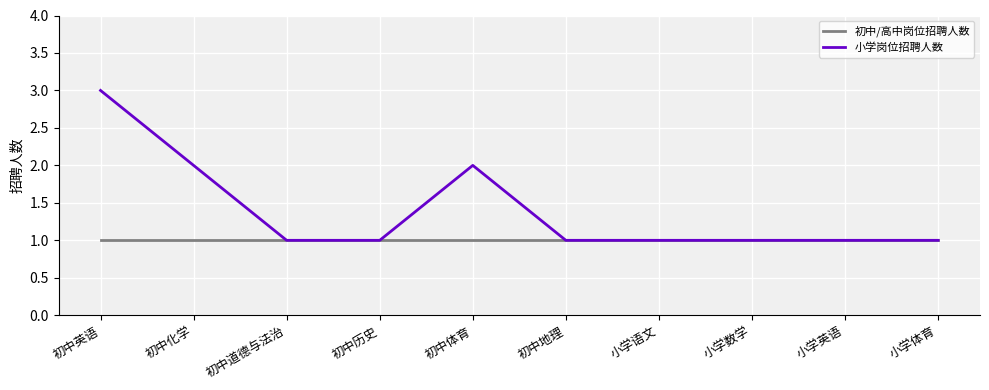

The value of 小学岗位招聘人数 at 小学体育 is 0. True or false?

False